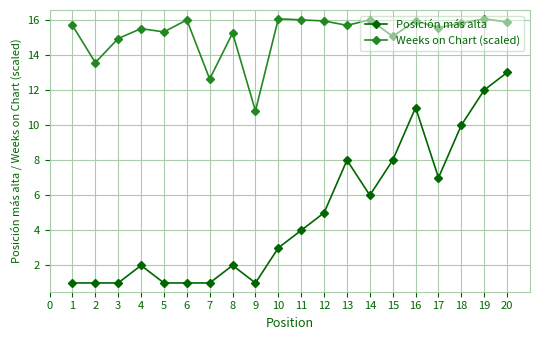

True or false: Posición más alta has a value of 2.9 at 4.

False